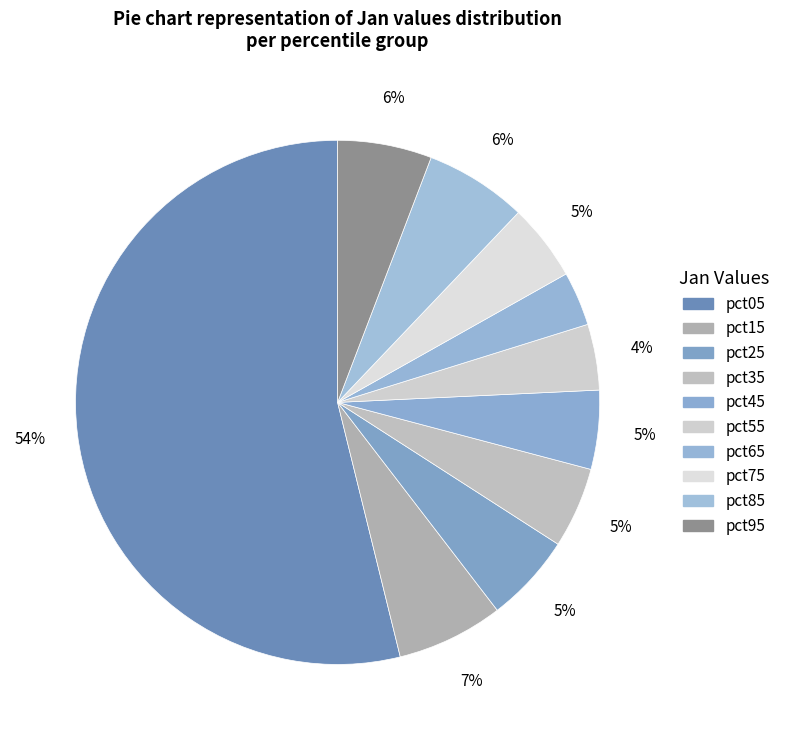

True or false: pct85 accounts for 1% of the total.

False